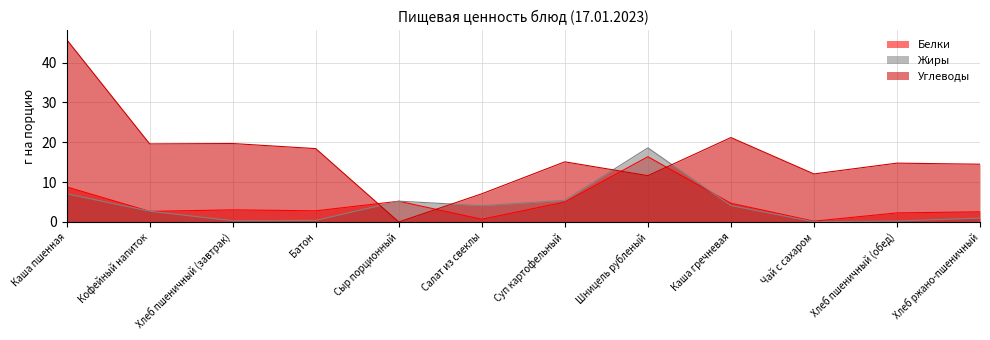

Reading left to right, list all the values displayed in this chart.

Белки: 8.8	2.7	3.0	2.8	5.2	0.7	5.0	16.4	4.7	0.2	2.3	2.5
Жиры: 7.1	2.7	0.3	0.4	5.2	4.1	5.4	18.6	4.1	0.1	0.2	1.0
Углеводы: 45.8	19.6	19.7	18.4	0.0	7.1	15.1	11.6	21.2	12.1	14.8	14.5